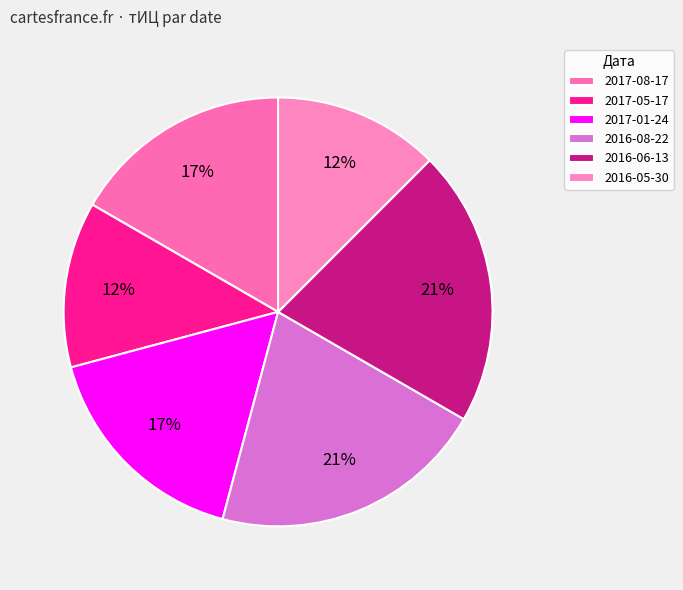

Which category has the biggest portion of the pie?

2016-08-22